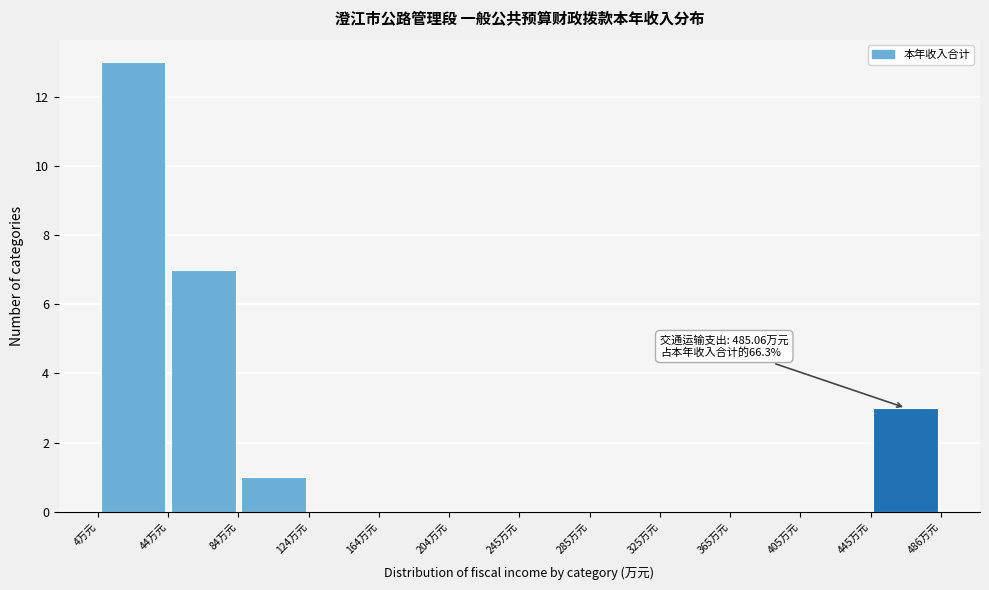

Over which range of the x-axis is the bar tallest?

5 to 45